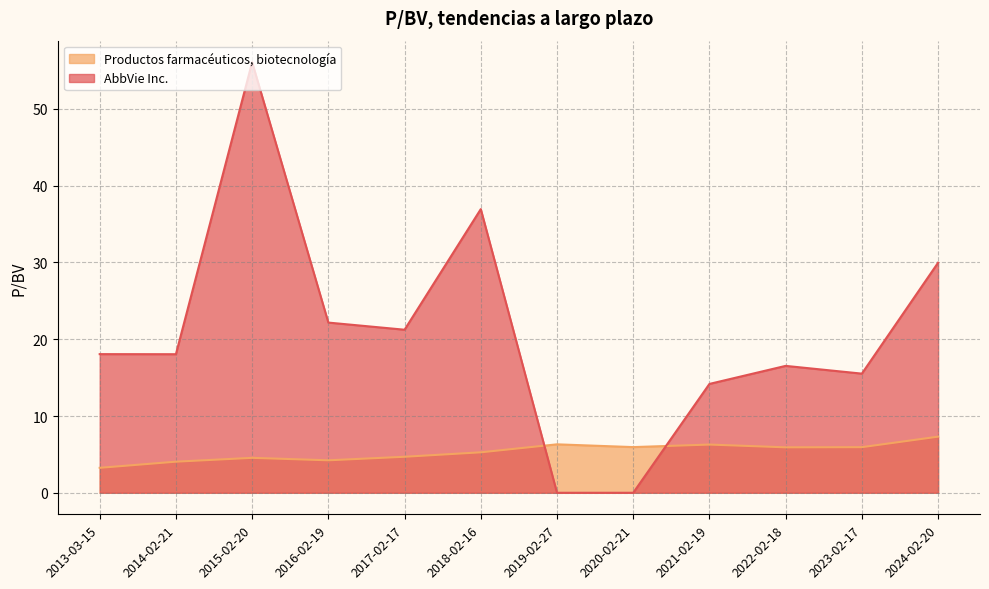

Does the chart display data point markers on the line(s)?

No